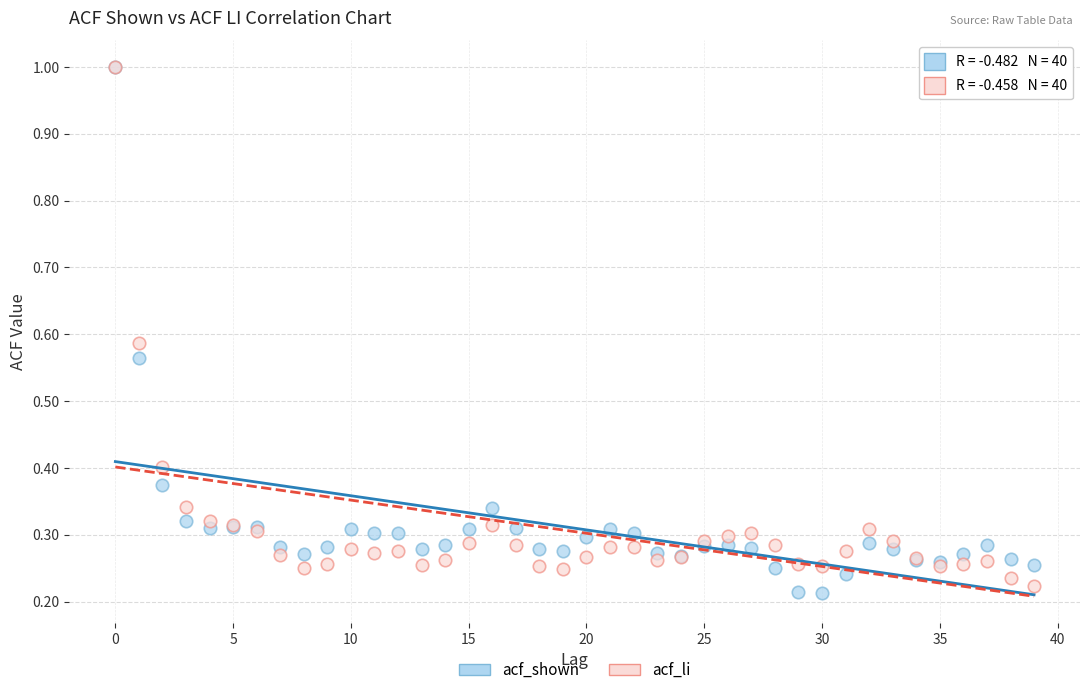

What are all the series names shown in the legend?

acf_shown, acf_li